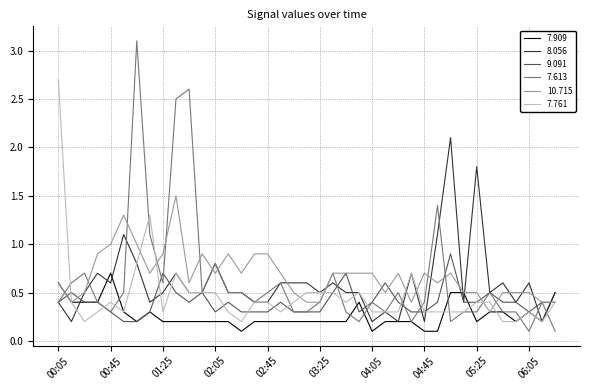

What is the average value of the 7.761 series?

0.5